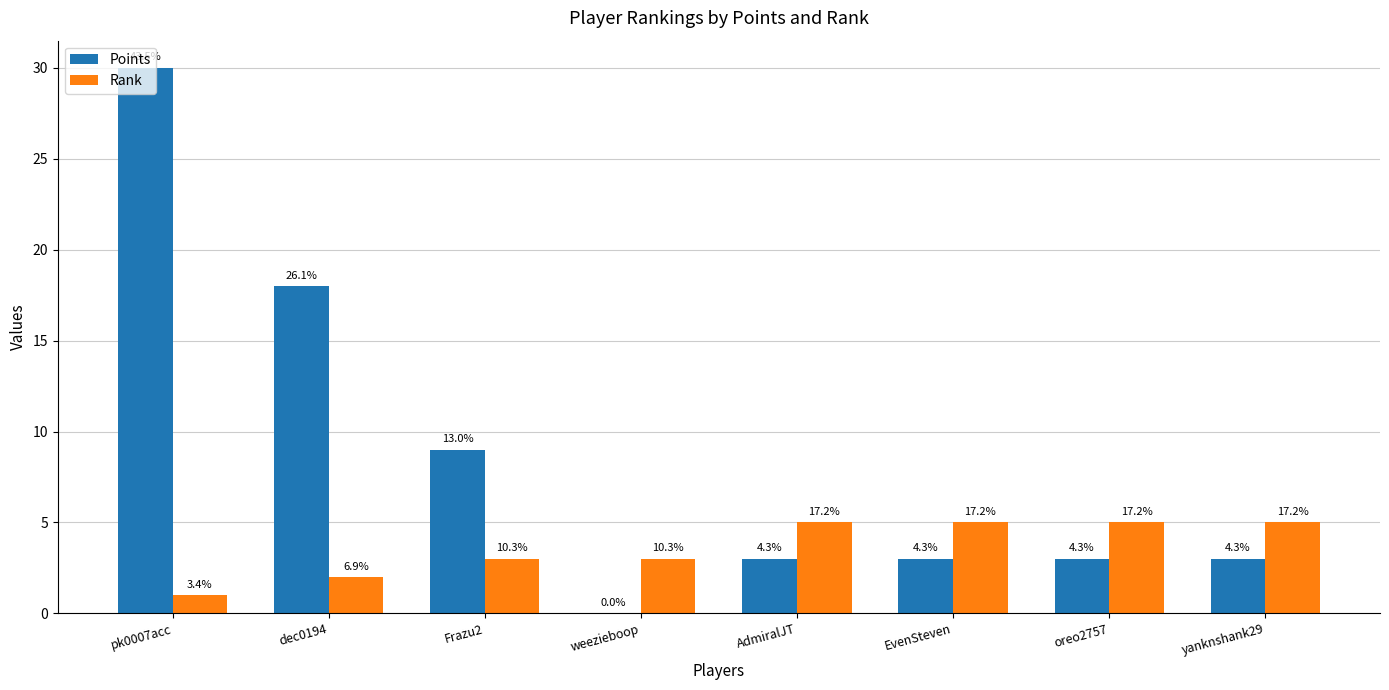

What is the average value of the Points series?

9